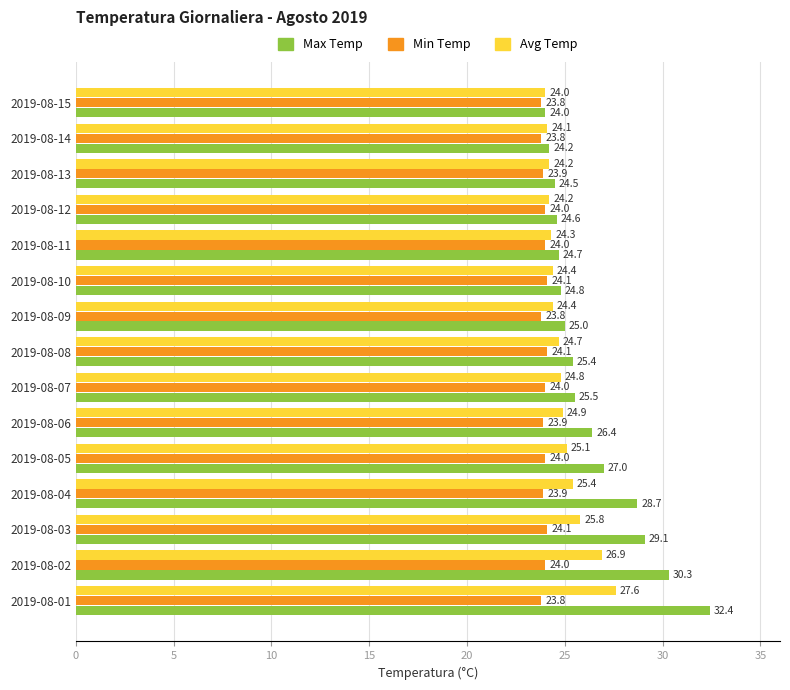

What is the average value of the Avg Temp series?

25.0